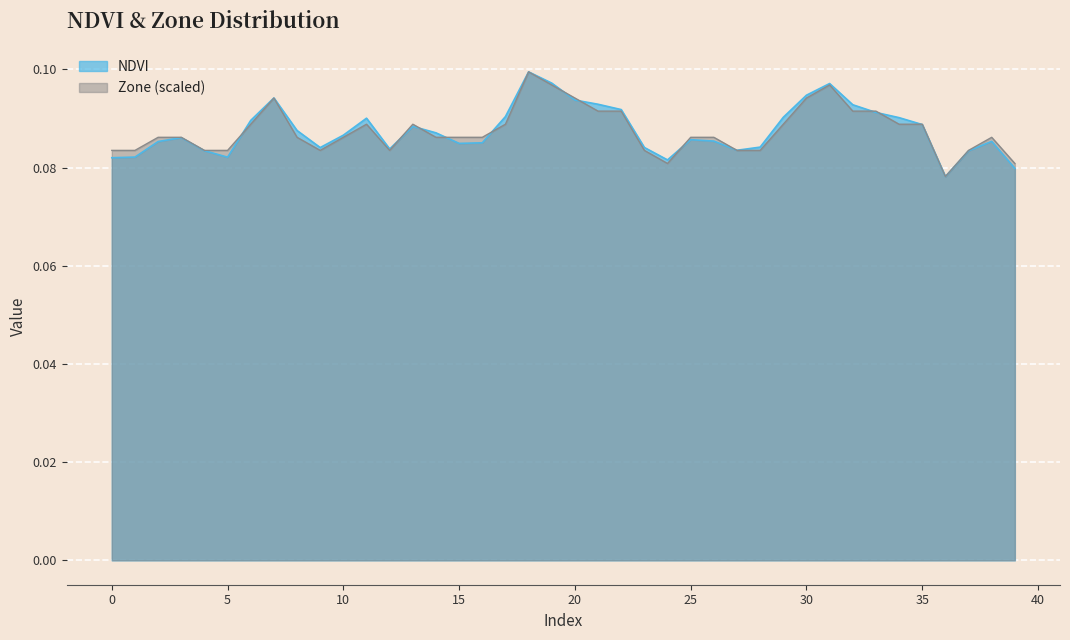

What is the sum of all Zone values?

3.5